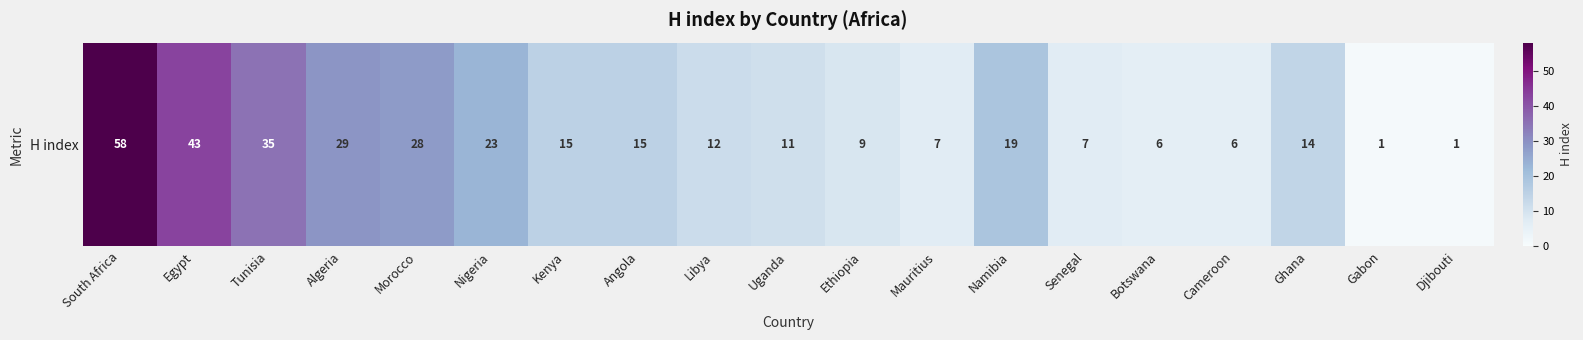

Rank the categories by value from lowest to highest.

Gabon, Djibouti, Botswana, Cameroon, Mauritius, Senegal, Ethiopia, Uganda, Libya, Ghana, Kenya, Angola, Namibia, Nigeria, Morocco, Algeria, Tunisia, Egypt, South Africa